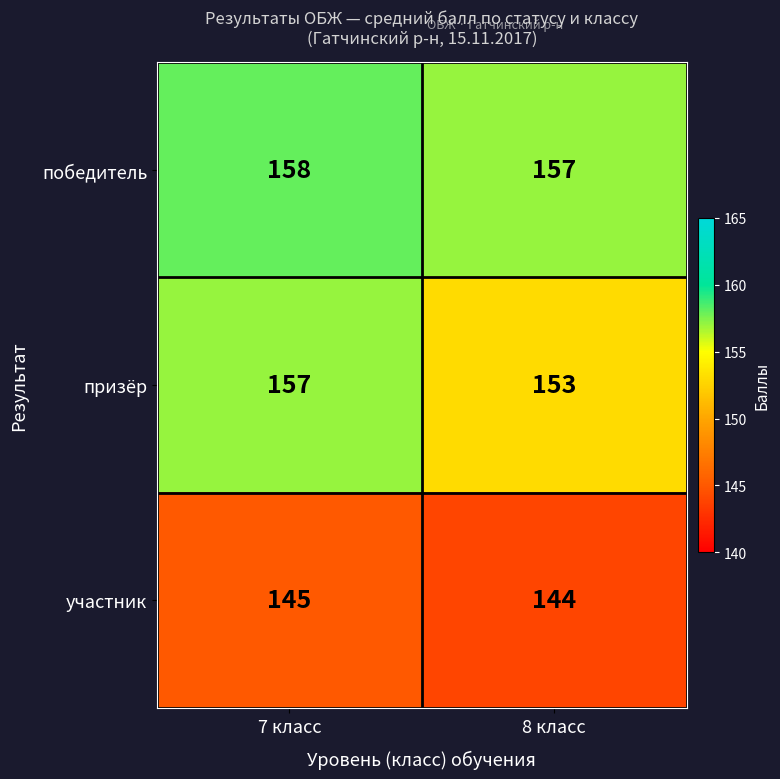

Which series changed the most between 7 класс and 8 класс?

призёр